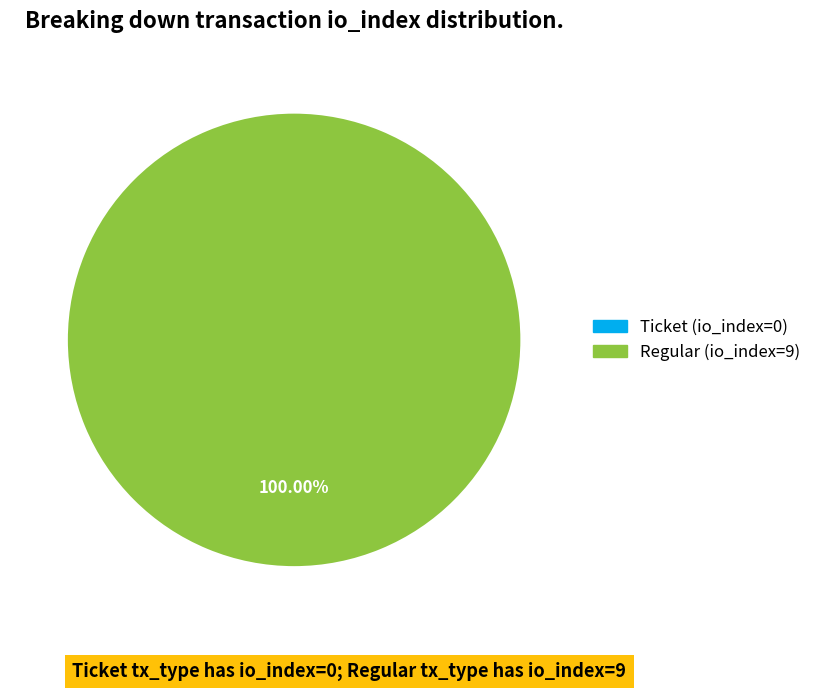

The Regular (io_index=9) slice represents 100% of the pie. True or false?

True